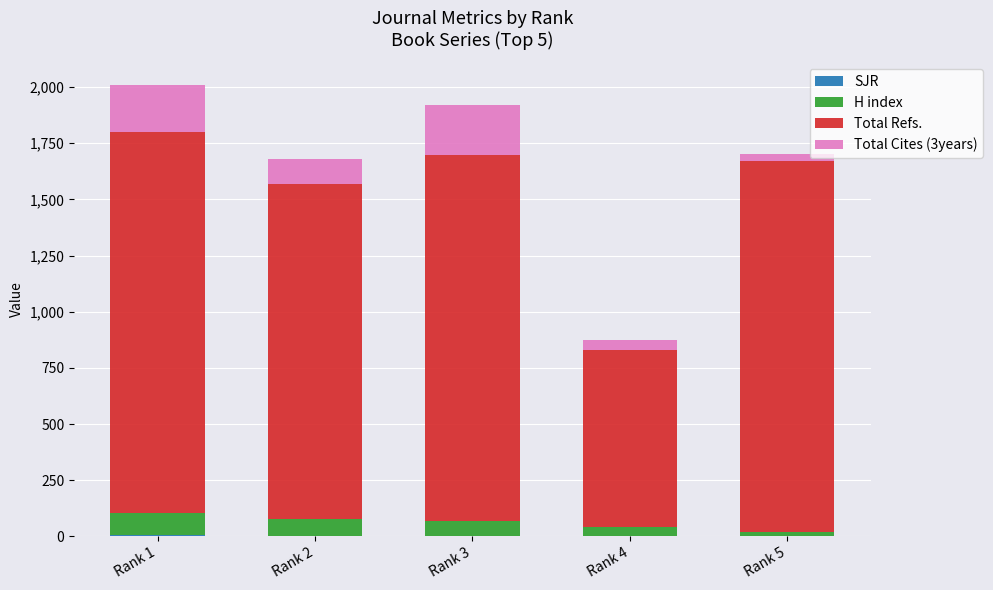

Does the chart contain stacked bars?

Yes